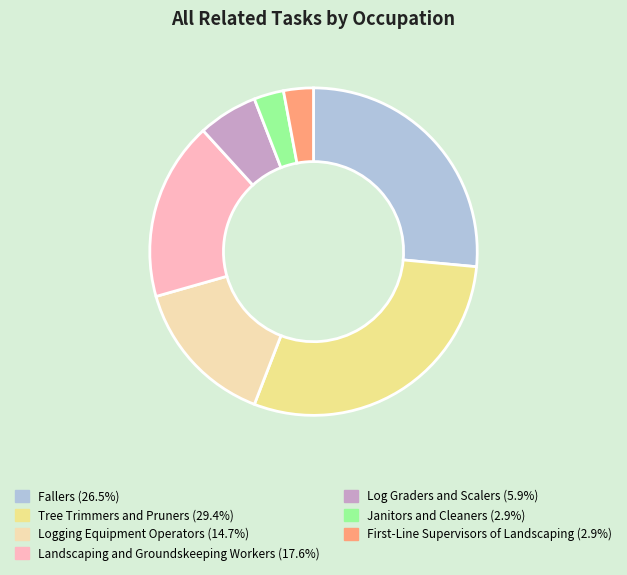

Which category has the biggest portion of the pie?

Tree Trimmers and Pruners